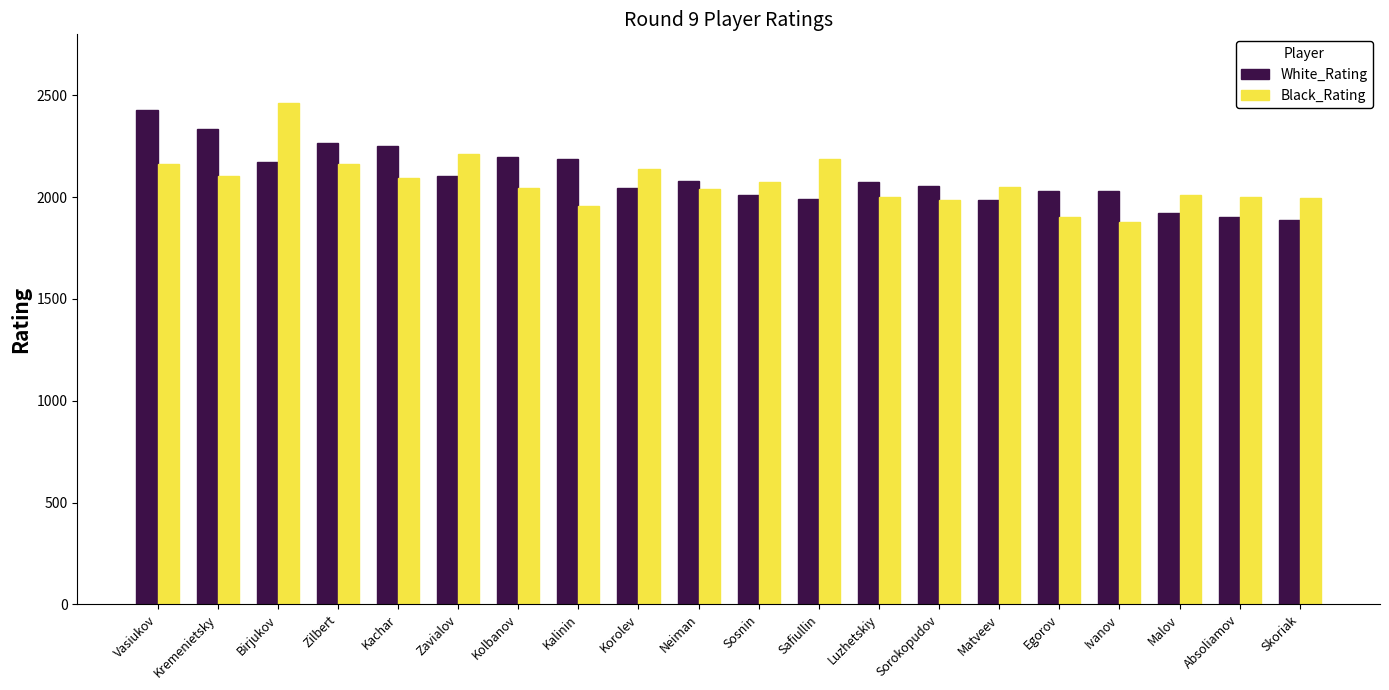

What is the value of the White_Rating bar at the 19th from the left?

1902